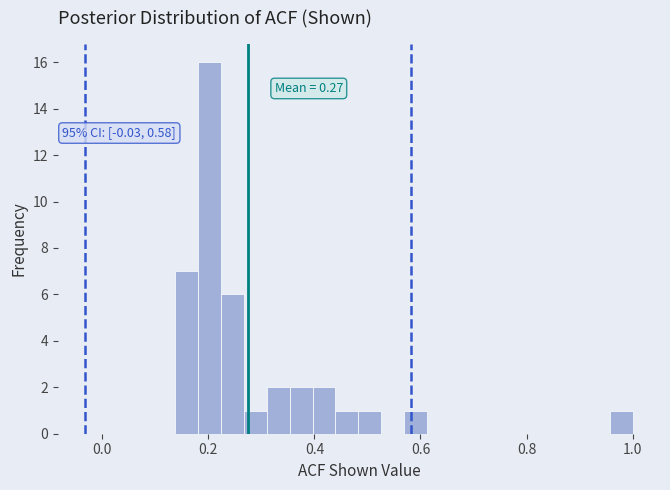

Around what value on the x-axis is the tallest bar? Give the approximate position of its centre, as read against the axis.

0.20